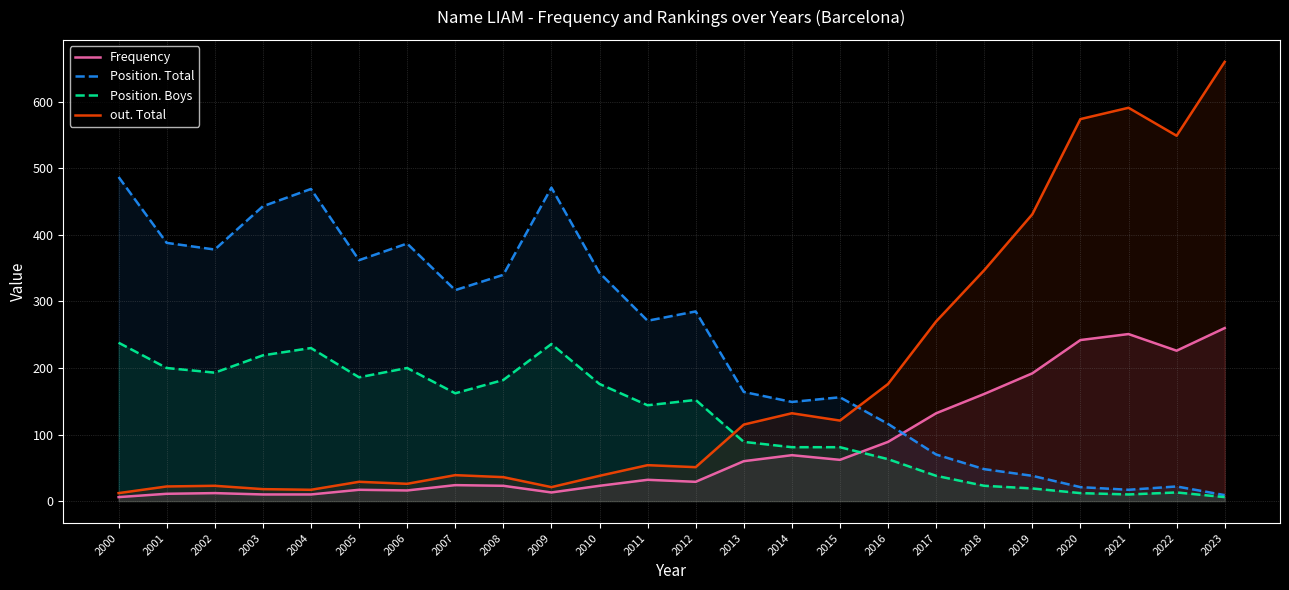

What is the value of the out. Total point at the 23rd from the left?

549